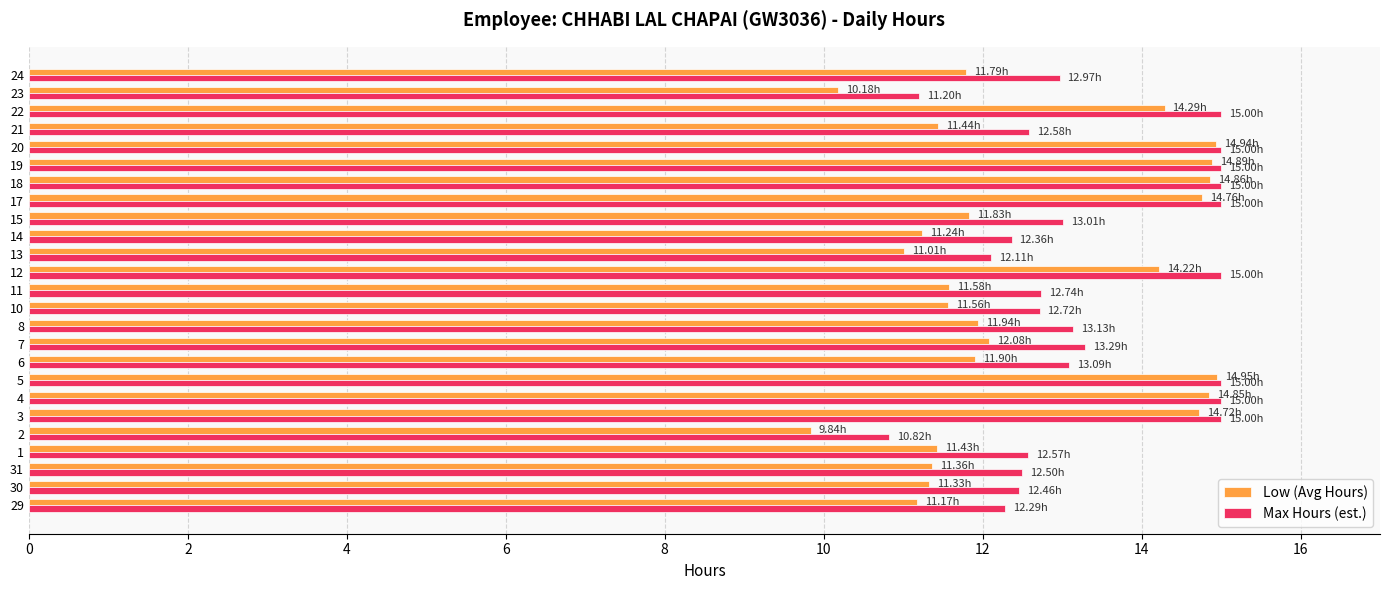

Read the Max Hours (est.) value at 23.

11.2